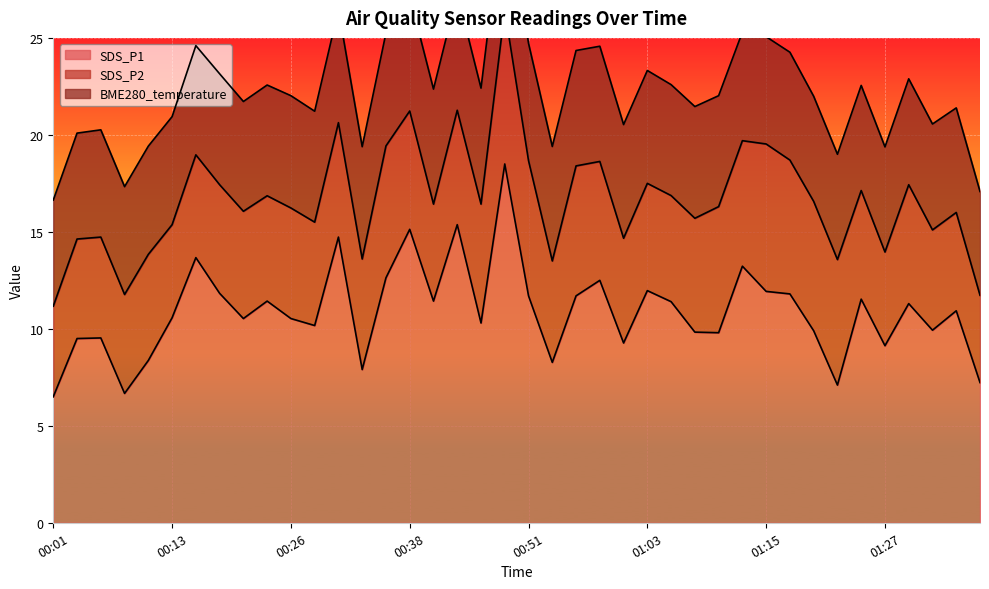

What is the sum of all SDS_P2 values?

231.9